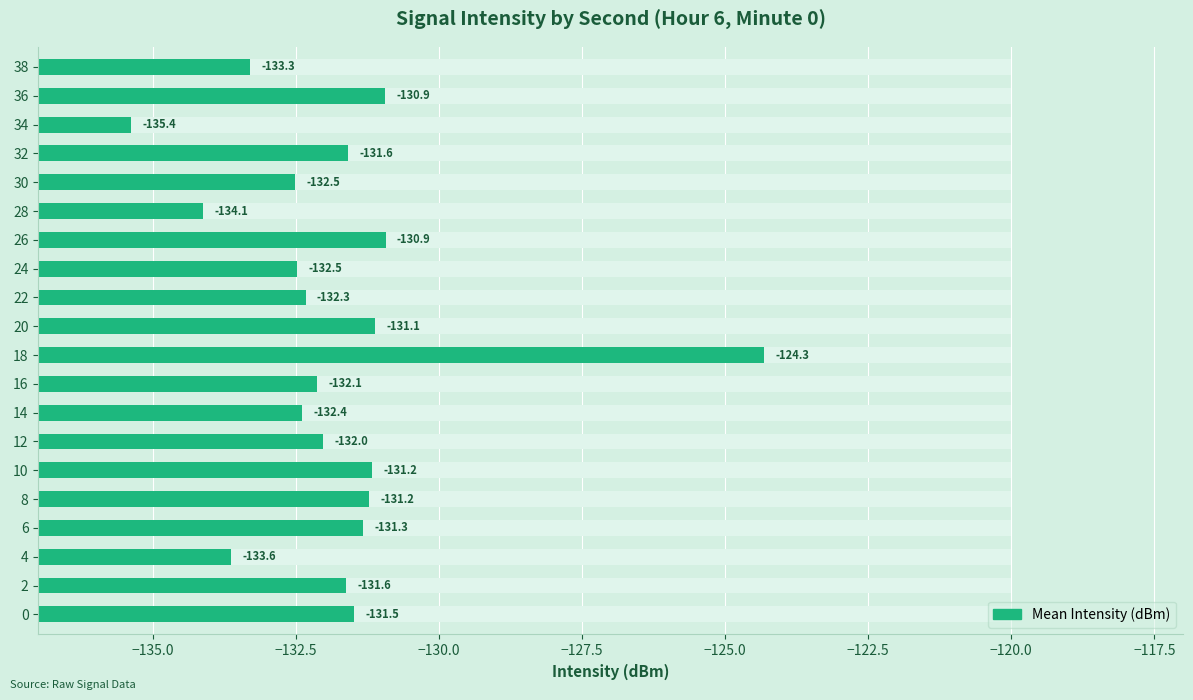

The chart shows a value of 5.6 at 38. True or false?

False